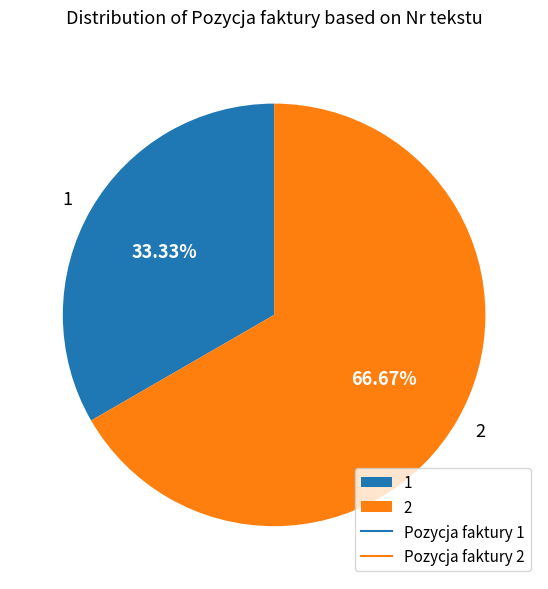

Is 1 the majority of the pie?

No